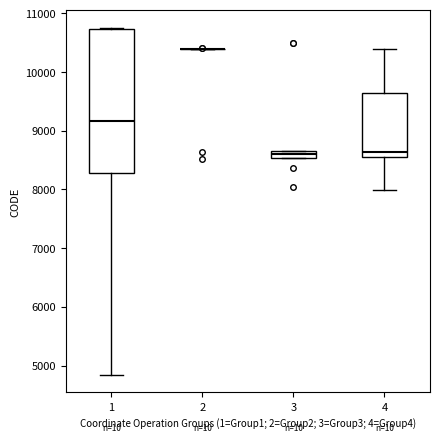

Where does the lower whisker of the box at x = 1 end on the y-axis? The values are not printed on the chart, so give them approximately, as read against the axis.

4800